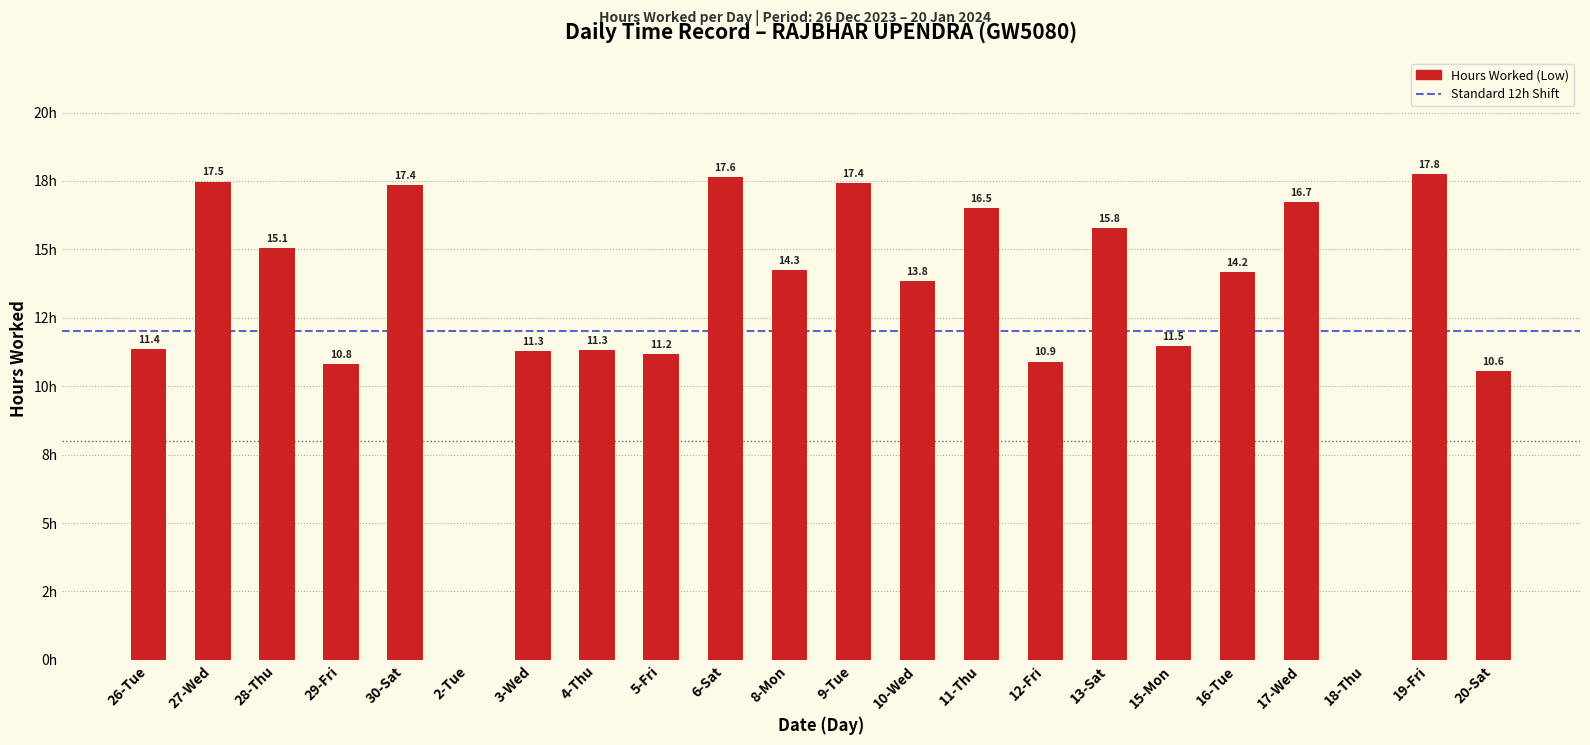

What is the sum of the values at 10-Wed and 3-Wed?

25.1